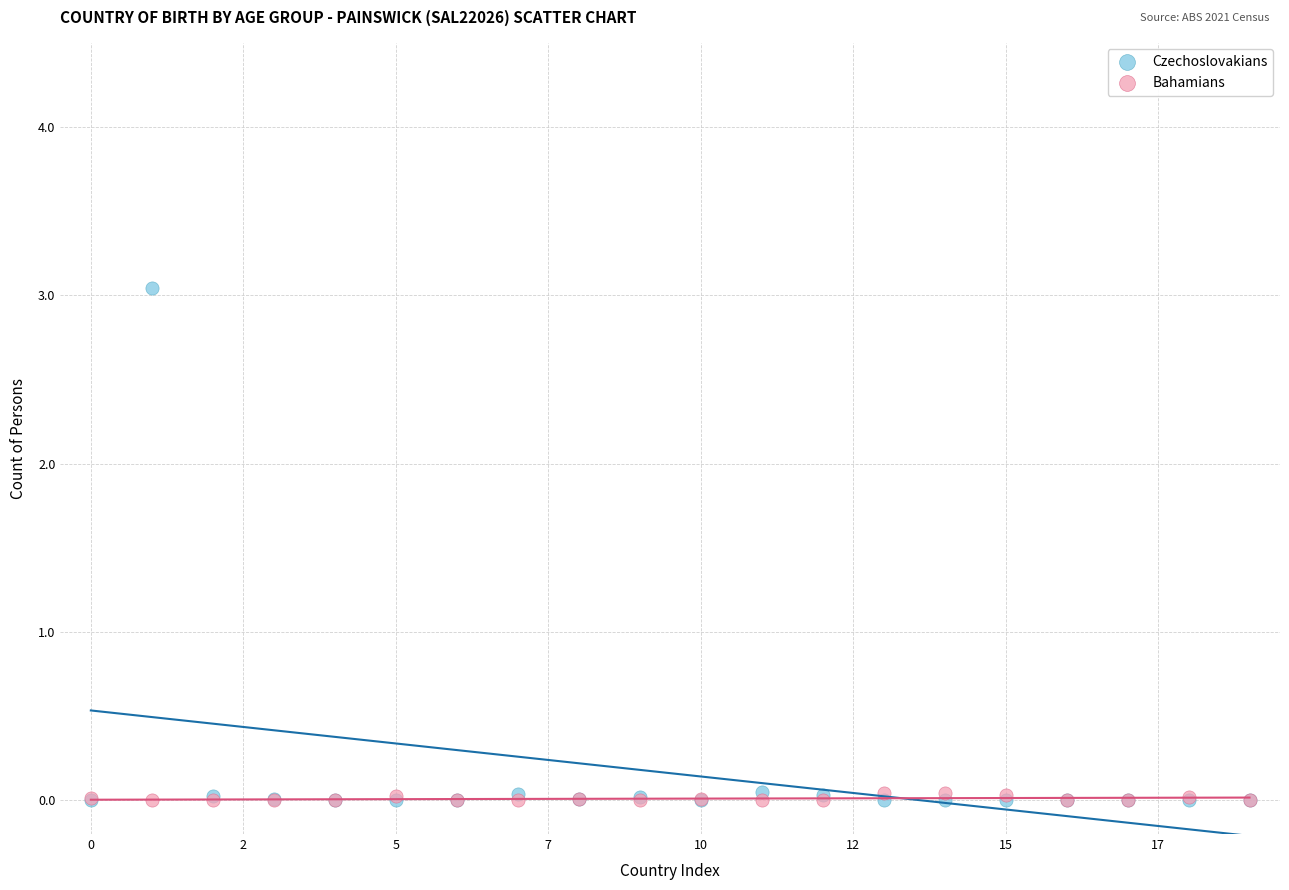

Which series reaches the maximum Y coordinate?

Czechoslovakians